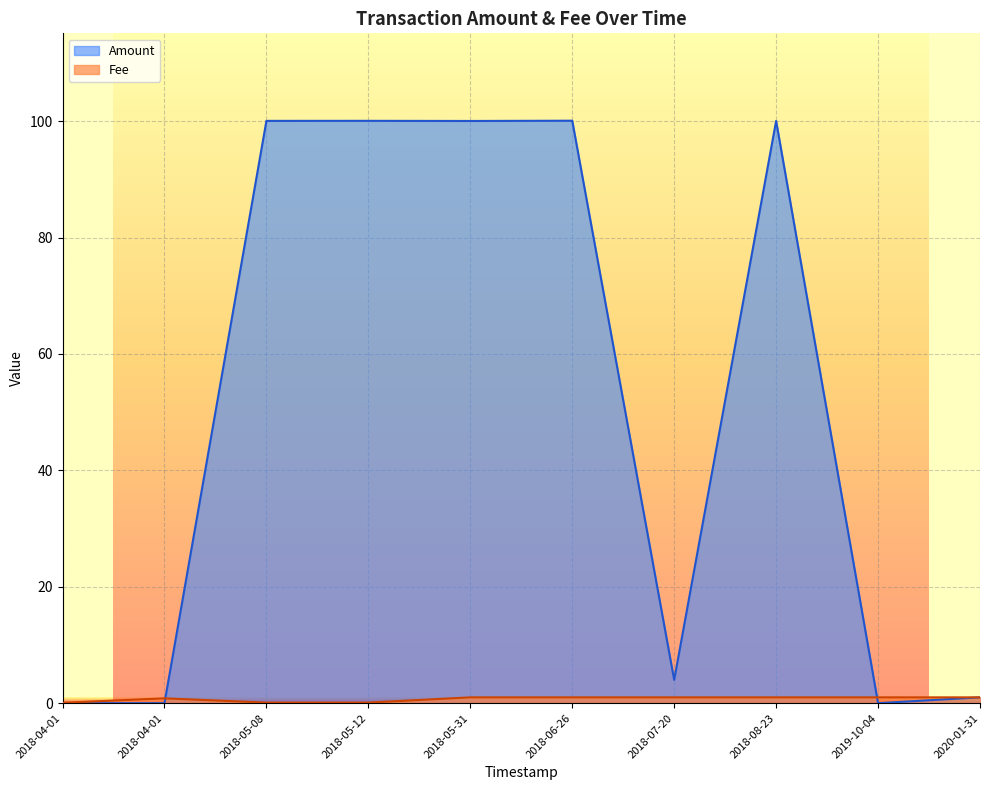

Rank the series at 2018-08-23 from highest to lowest value.

Amount, Fee